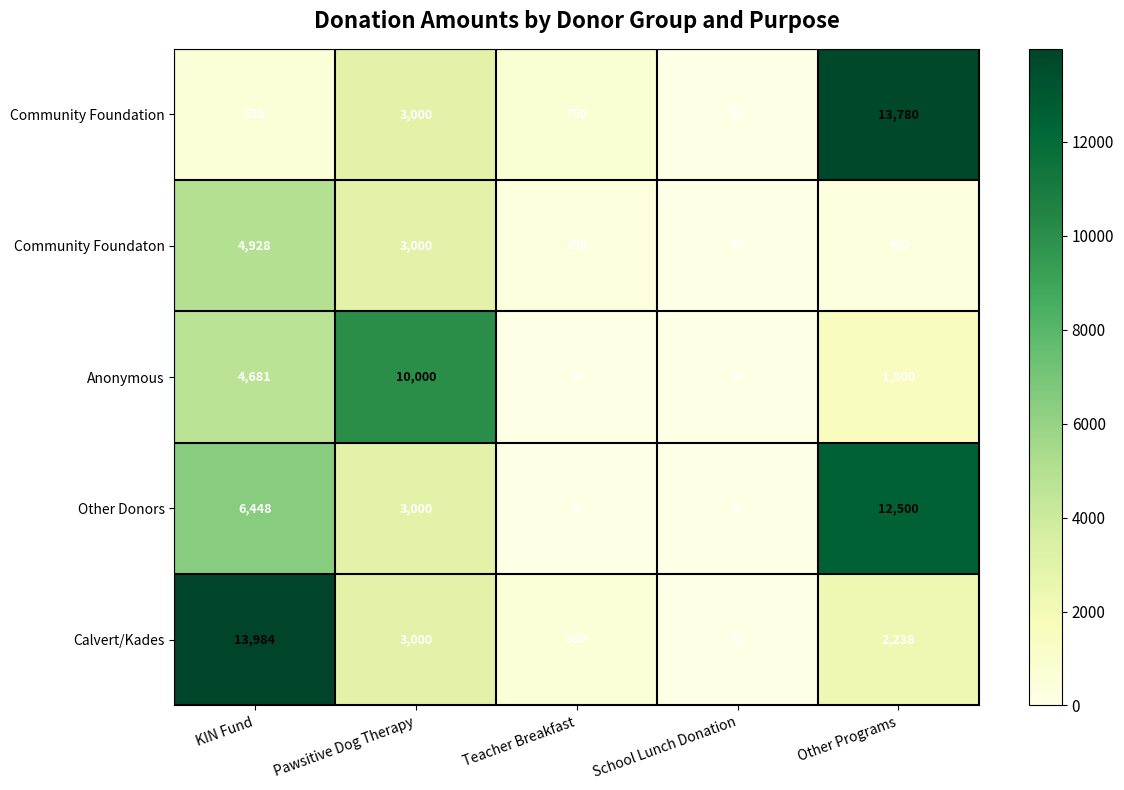

How many distinct data groups are displayed?

5